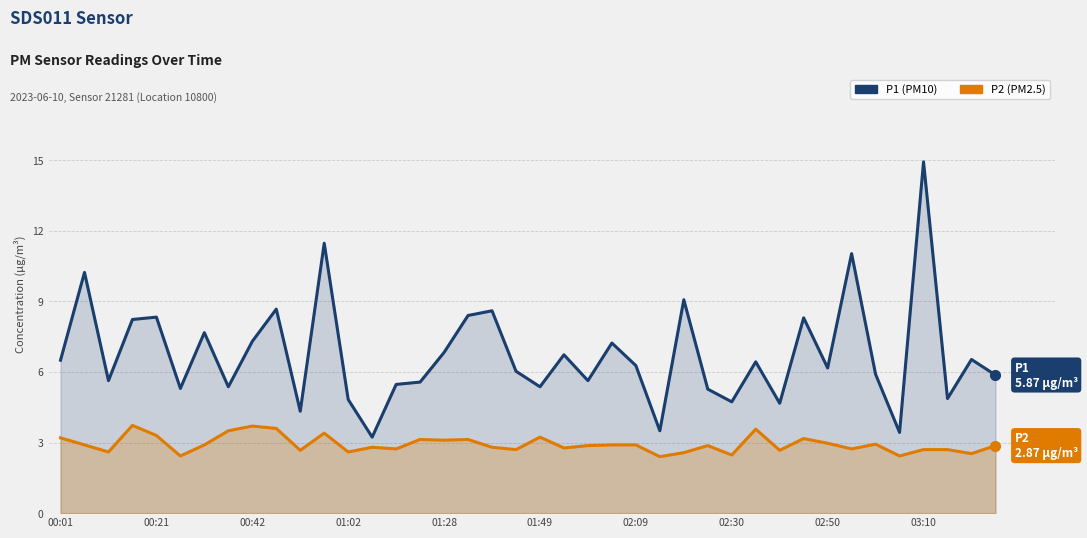

Which has a higher value, 21 or 00:42?

21